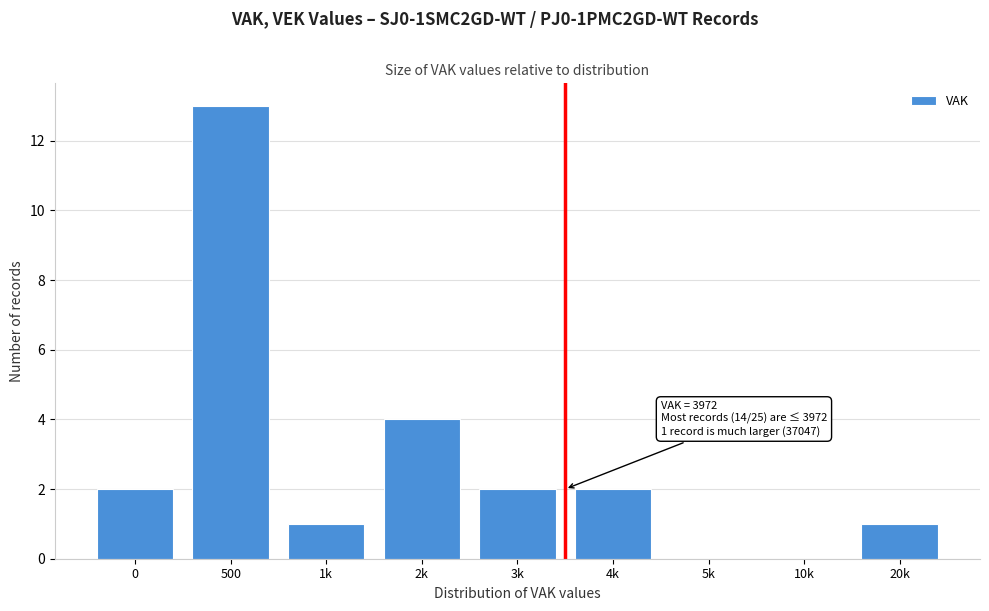

Reading left to right, transcribe all the data shown in this chart.

0=2	500=13	1k=1	2k=4	3k=2	4k=2	5k=0	10k=0	20k=1